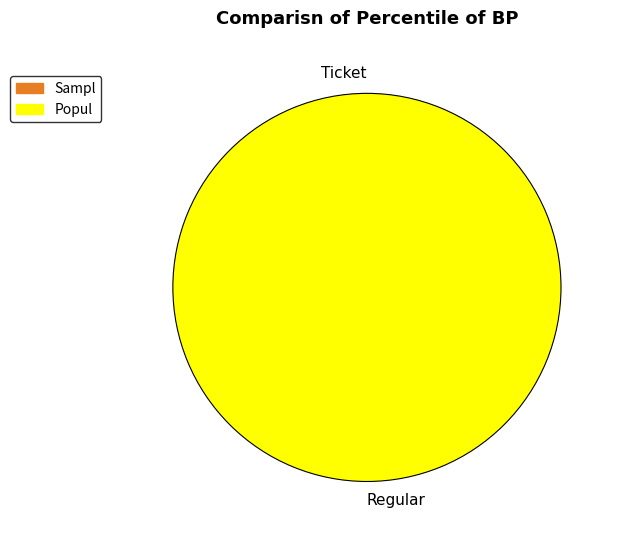

To the nearest percent, what percentage of the pie is Regular?

100%